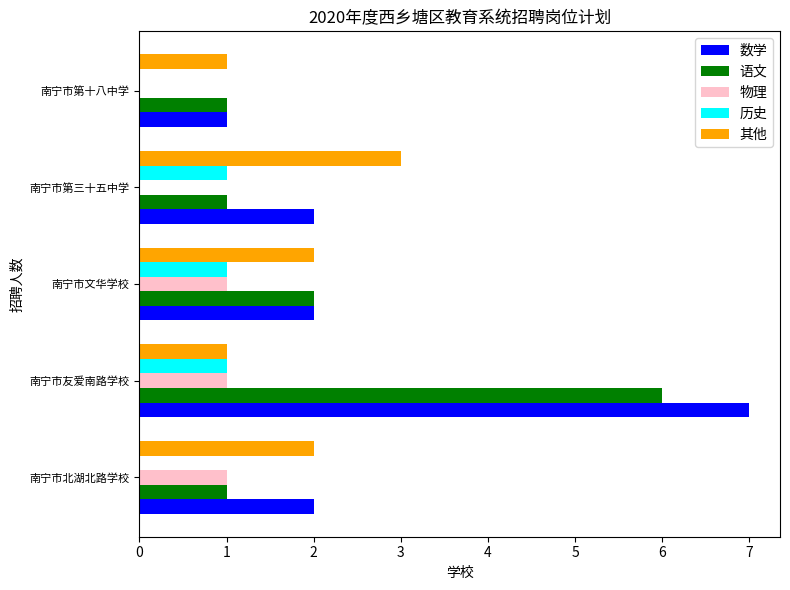

True or false: 语文 has a value of 1 at 南宁市文华学校.

False